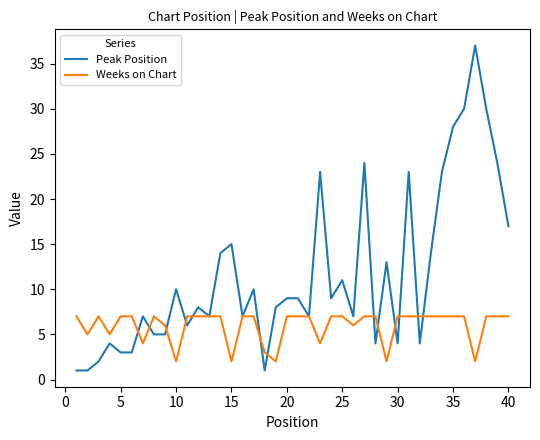

Which series has the largest total across all categories?

Peak Position